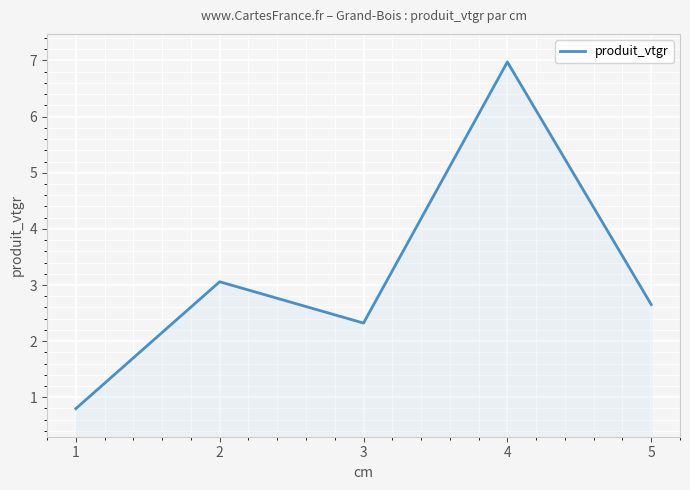

Is it true that the value at 3 is 3.7?

False